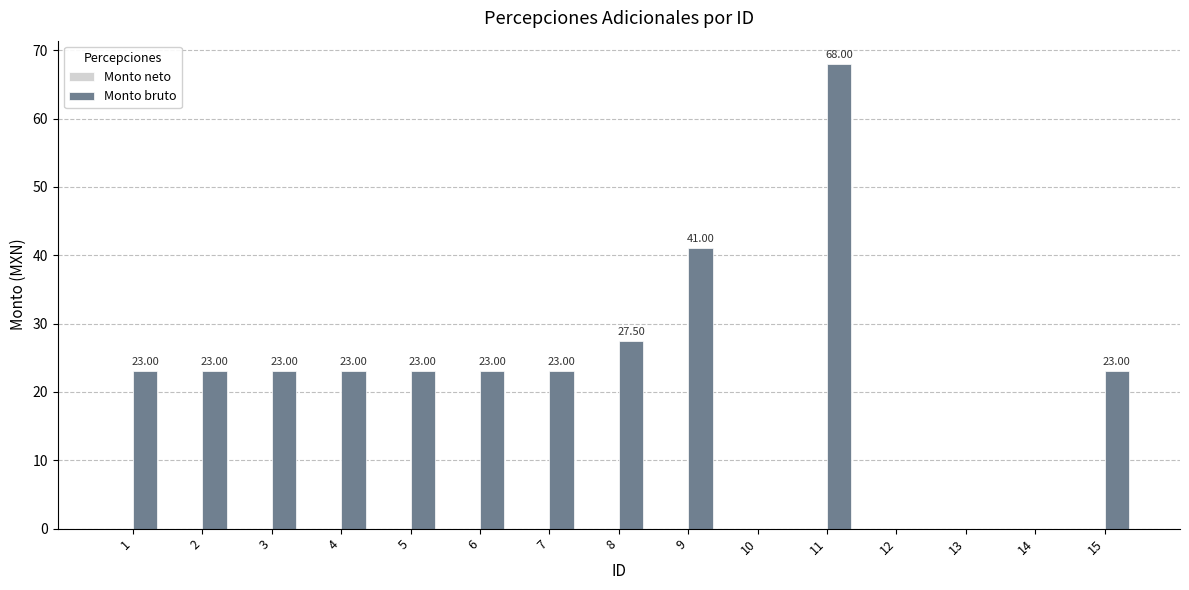

Approximately how many times larger is the value at 11 compared to 5?

3.0